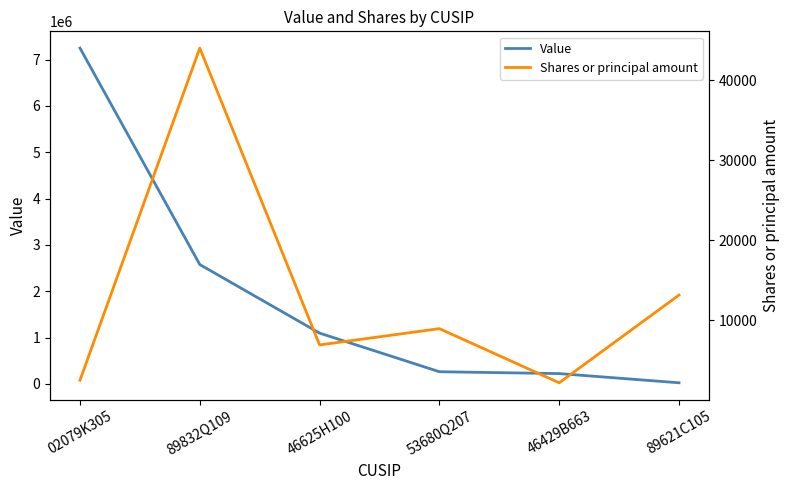

What is the greatest value displayed?

7251000